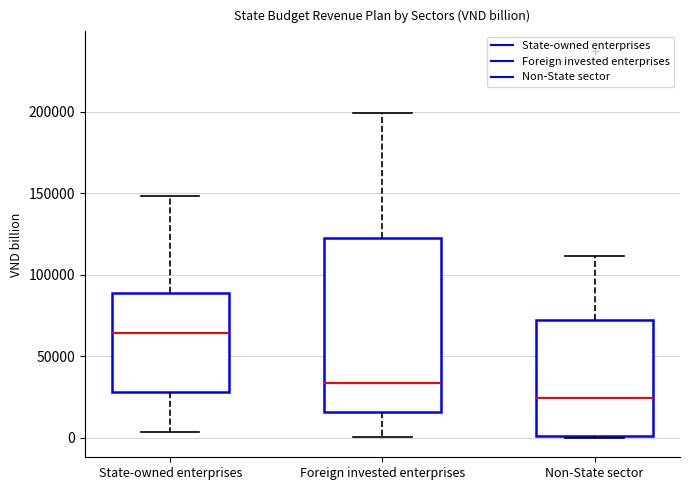

Comparing the boxes themselves (not the whiskers), which one is the tallest?

Foreign invested enterprises